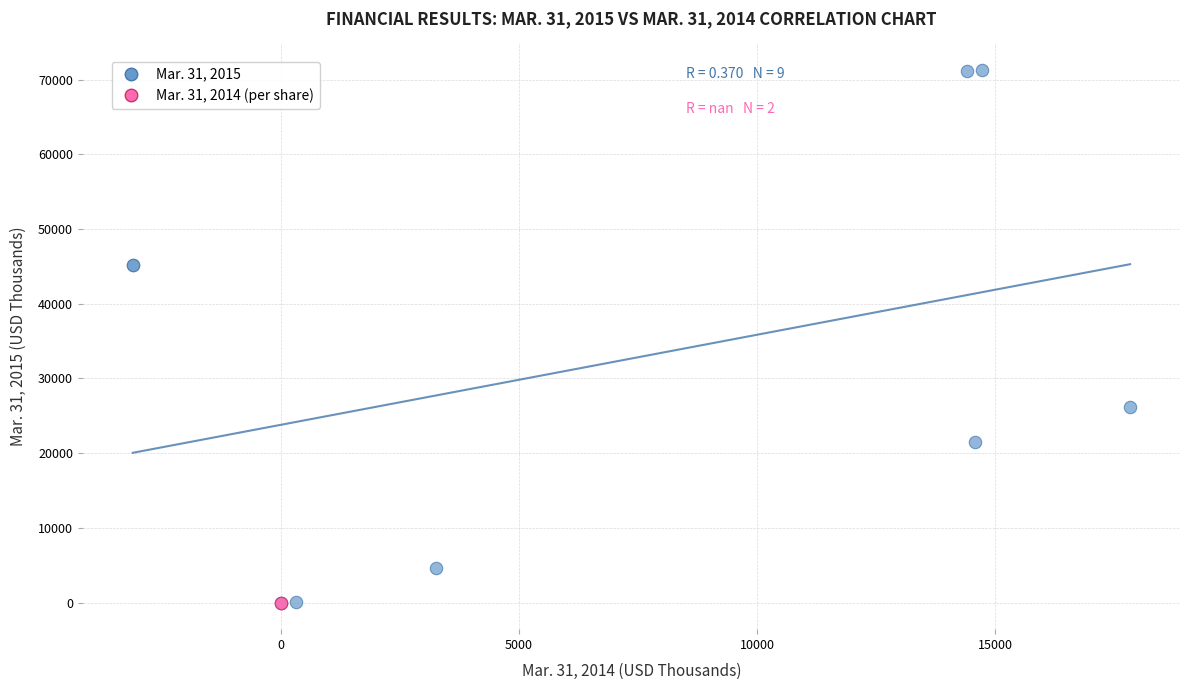

What are all the series names shown in the legend?

Mar. 31, 2015, Mar. 31, 2014 (per share)